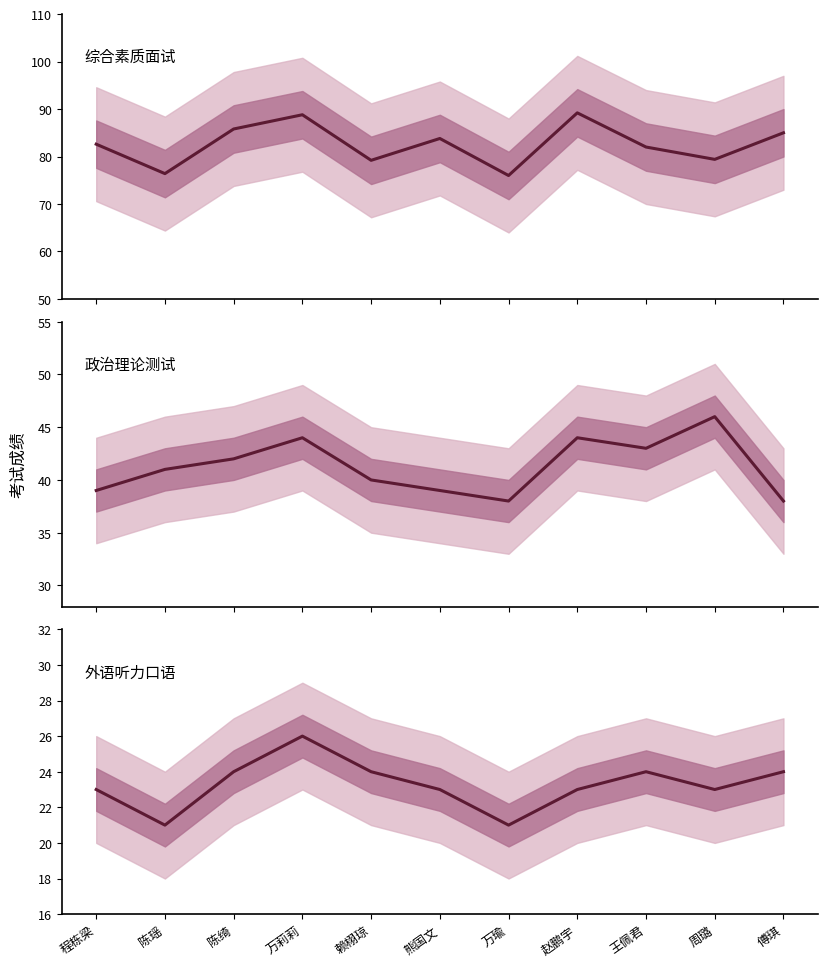

What is the average value of the 综合素质面试 series?

82.6